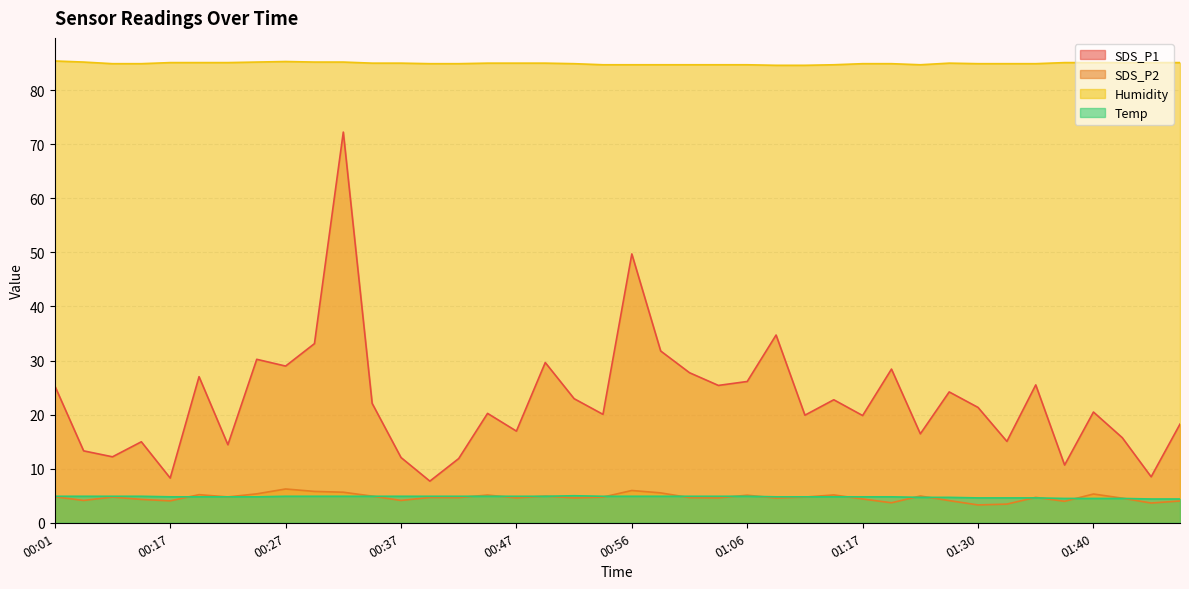

At how many categories does at least one series exceed 42?

40